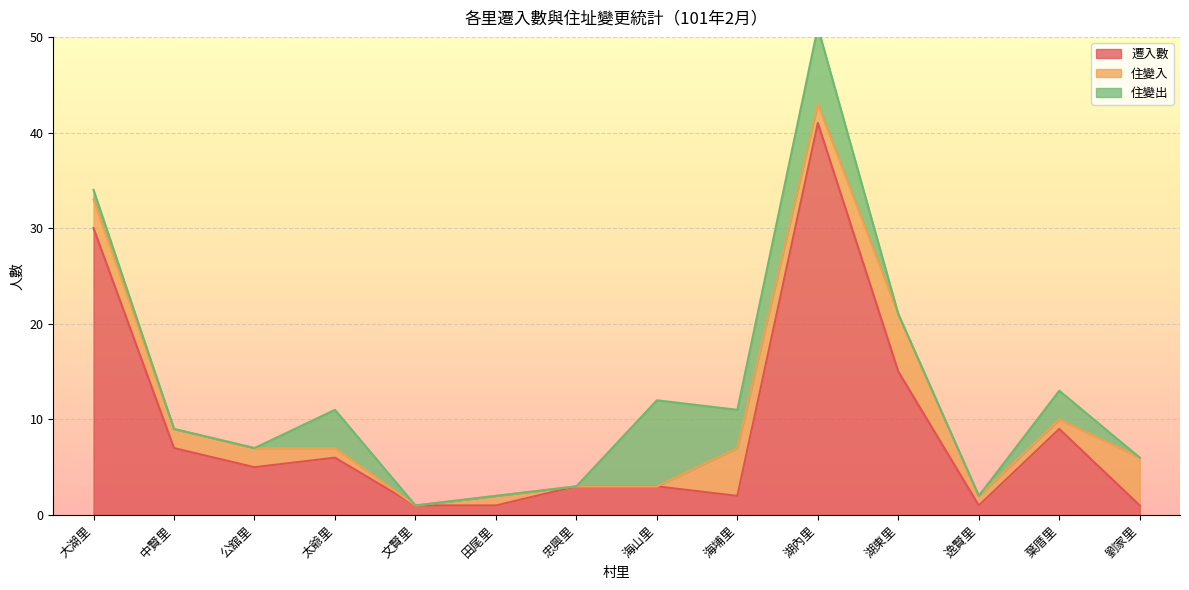

What is the average value of the 住變入 series?

2